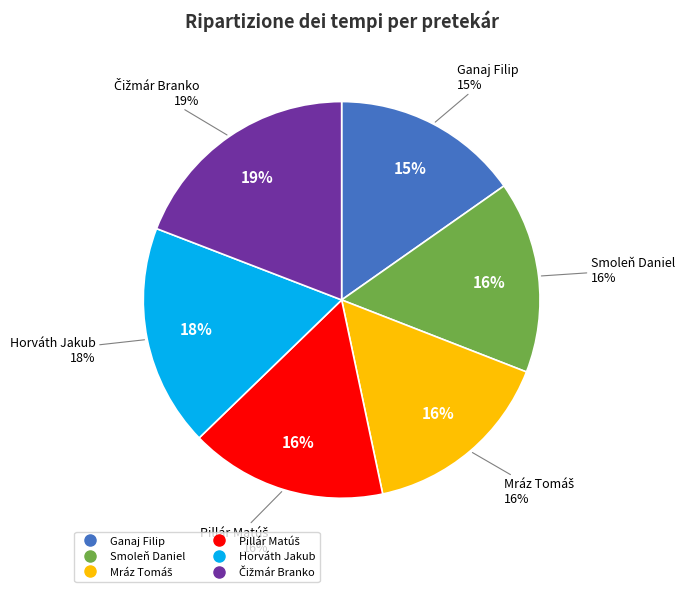

Does Smoleň Daniel represent more than half of the total?

No